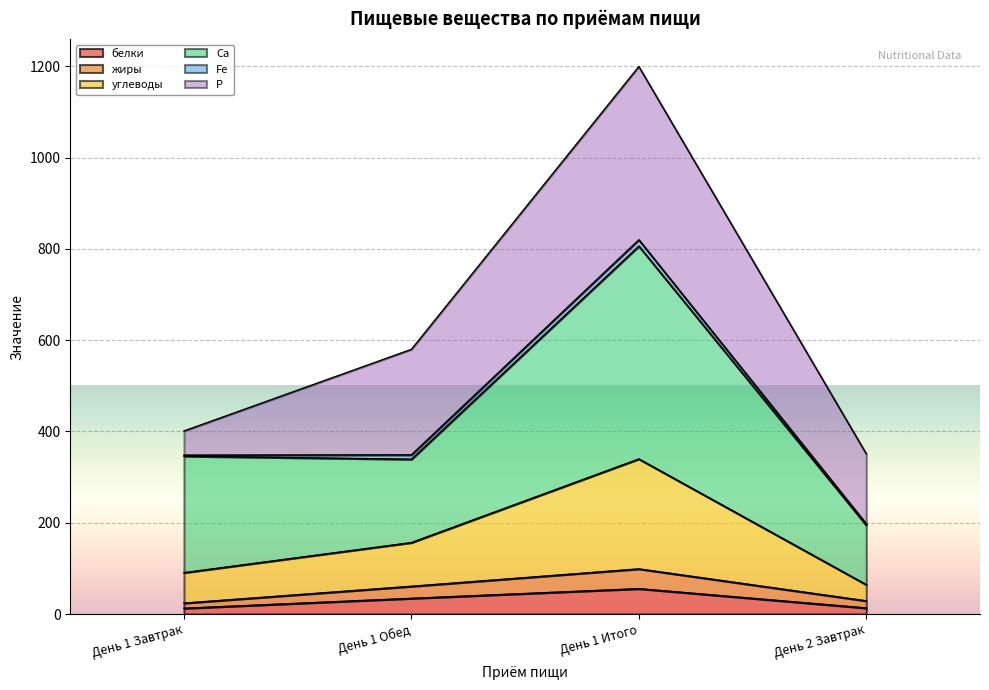

At which category is the sum across all series the highest?

День 1 Итого